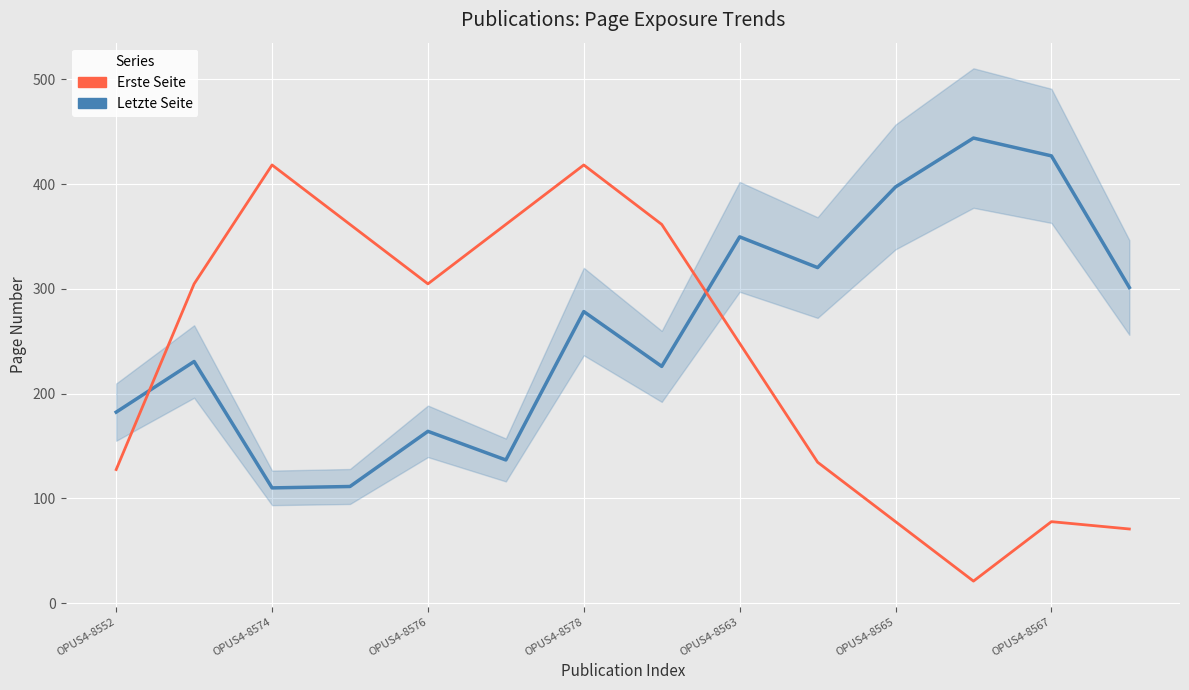

Which series has the largest range (max minus min)?

Erste Seite (lower)